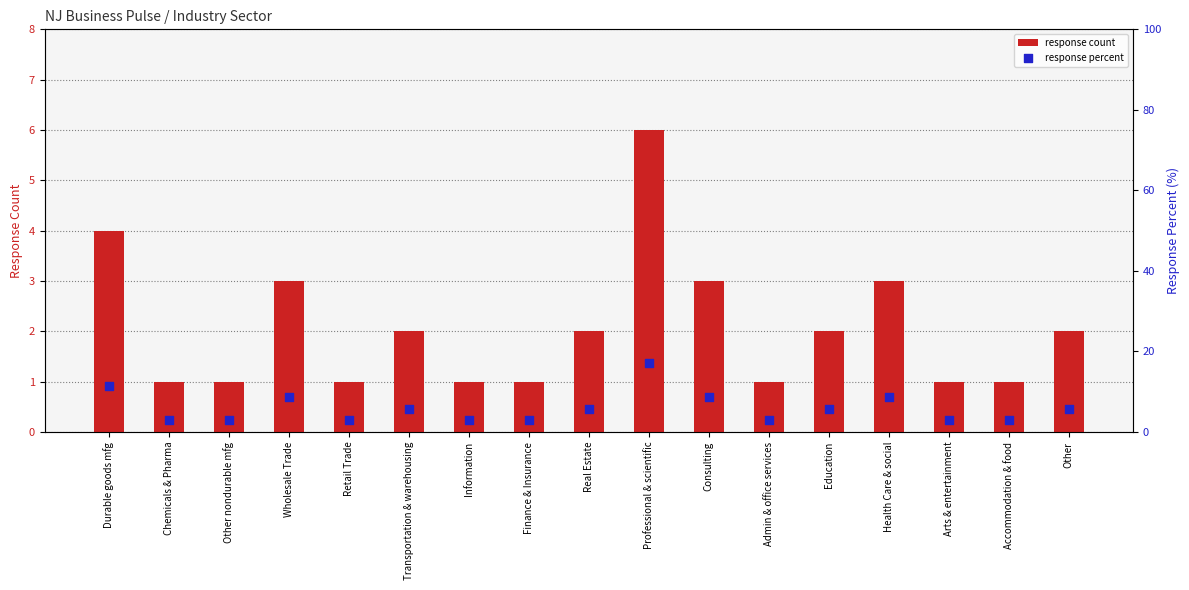

At which category is the sum across all series the highest?

Professional & scientific